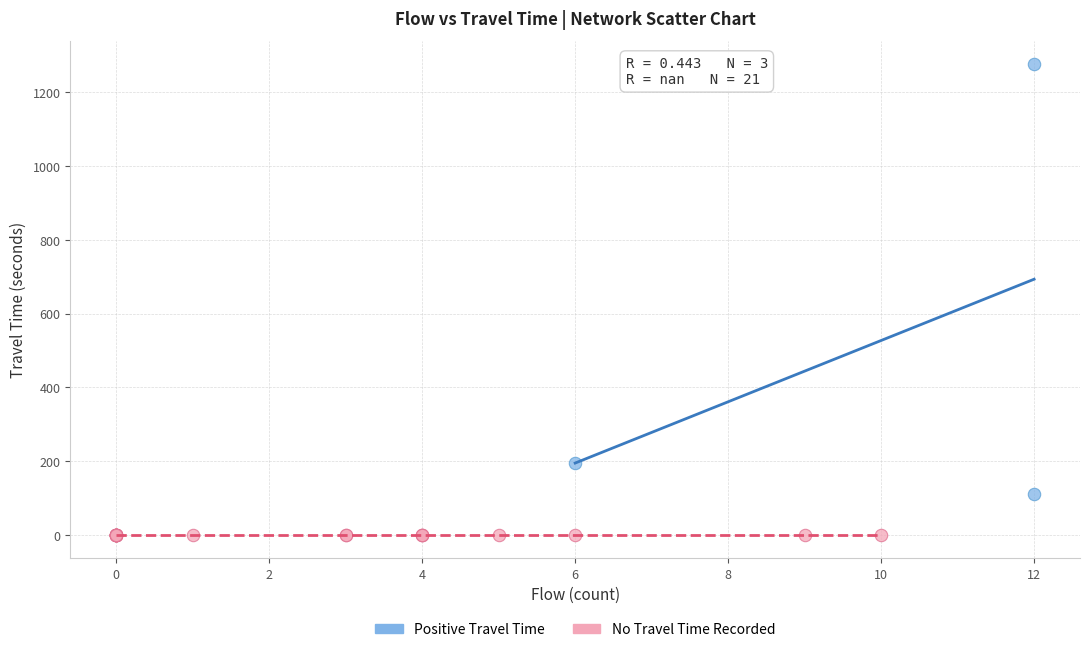

Which series reaches the minimum Y coordinate?

No Travel Time Recorded